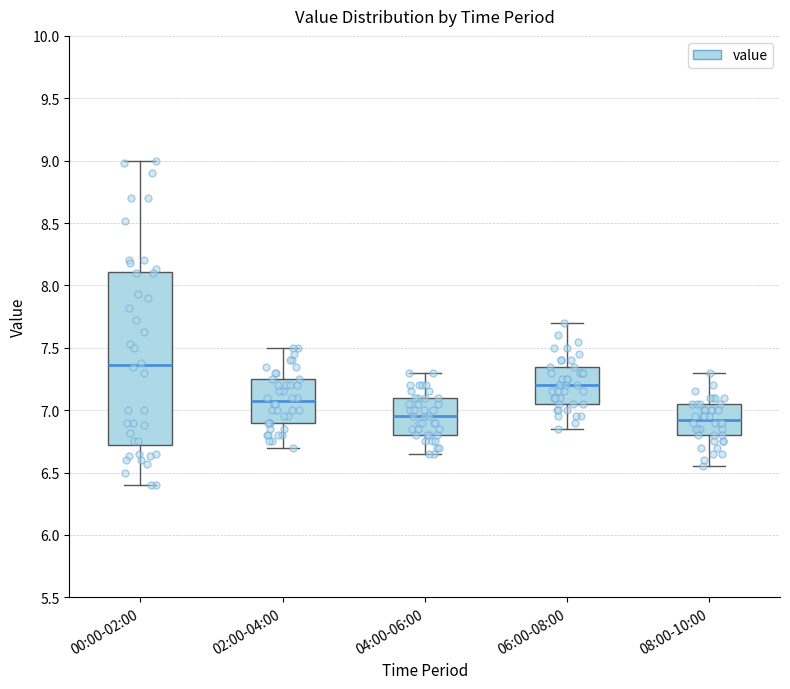

Reading left to right, transcribe this box plot: for each box, give where its median line is, the range the box spans, and where its two whiskers end, as read against the y-axis. The values are not printed on the chart, so give them approximately, as read against the axis.

00:00-02:00: median 7.35, box 6.75 to 8.10, whiskers 6.40 to 9.00
02:00-04:00: median 7.10, box 6.90 to 7.25, whiskers 6.70 to 7.50
04:00-06:00: median 6.95, box 6.80 to 7.10, whiskers 6.65 to 7.30
06:00-08:00: median 7.20, box 7.05 to 7.35, whiskers 6.85 to 7.70
08:00-10:00: median 6.95, box 6.80 to 7.05, whiskers 6.55 to 7.30